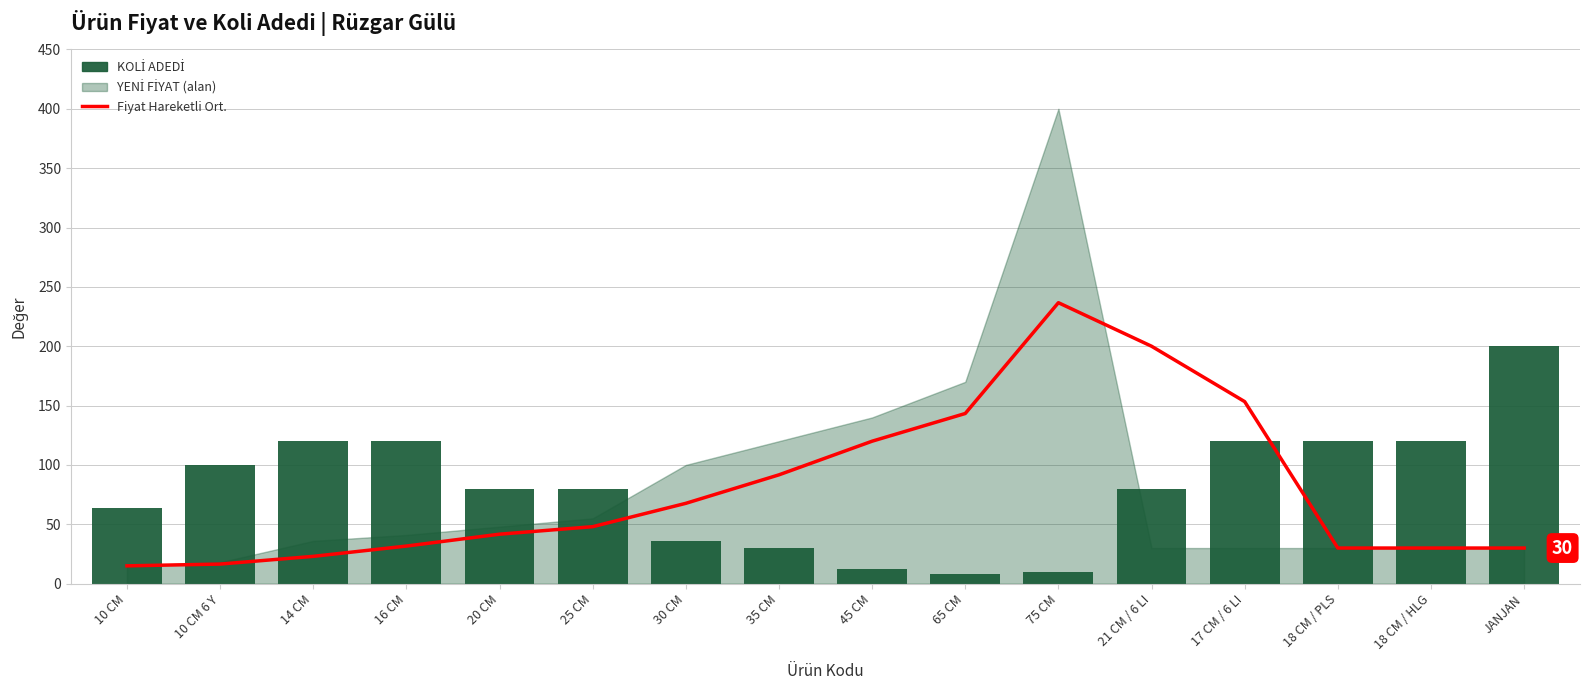

What is the minimum value for Fiyat Hareketli Ort.?

15.0